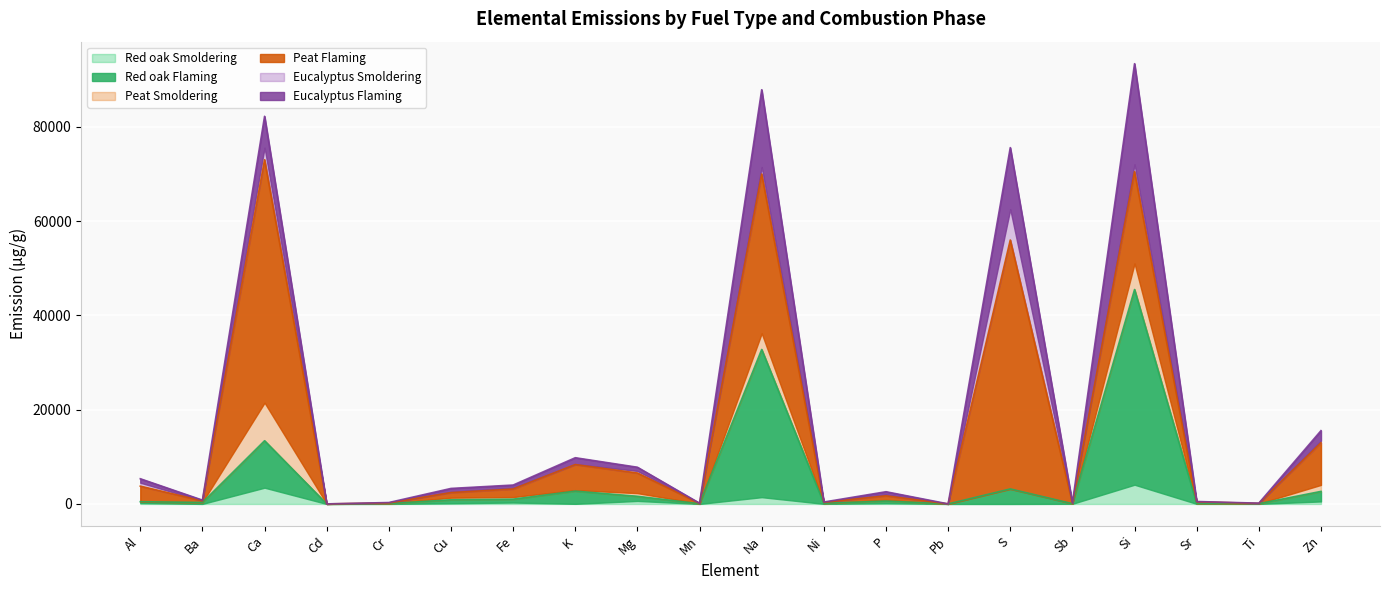

What is the label of the 20th point from the left?

Zn